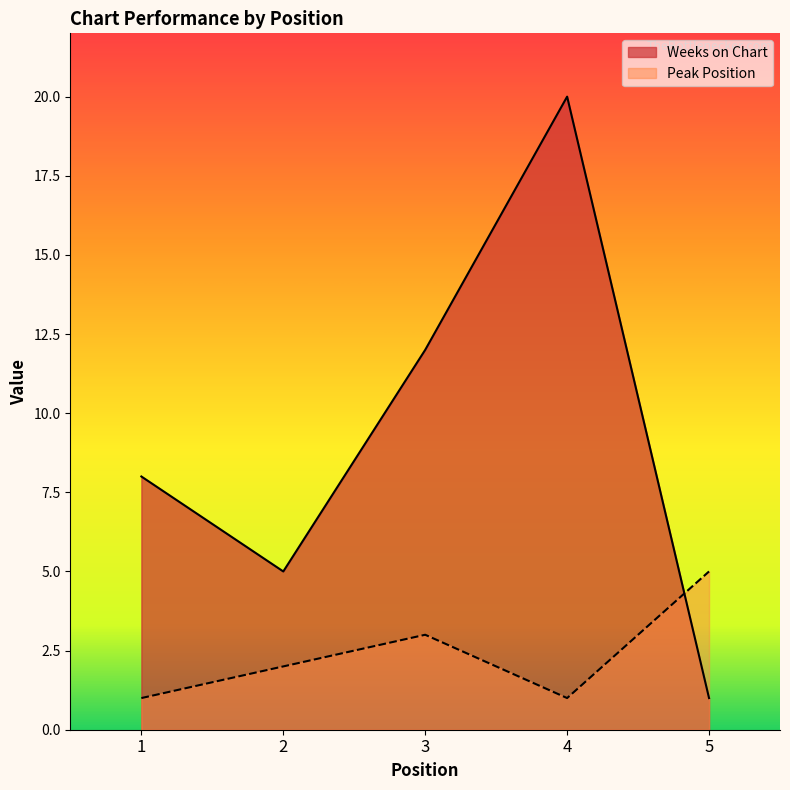

What is the value of the Peak Position point at the 4th from the left?

1